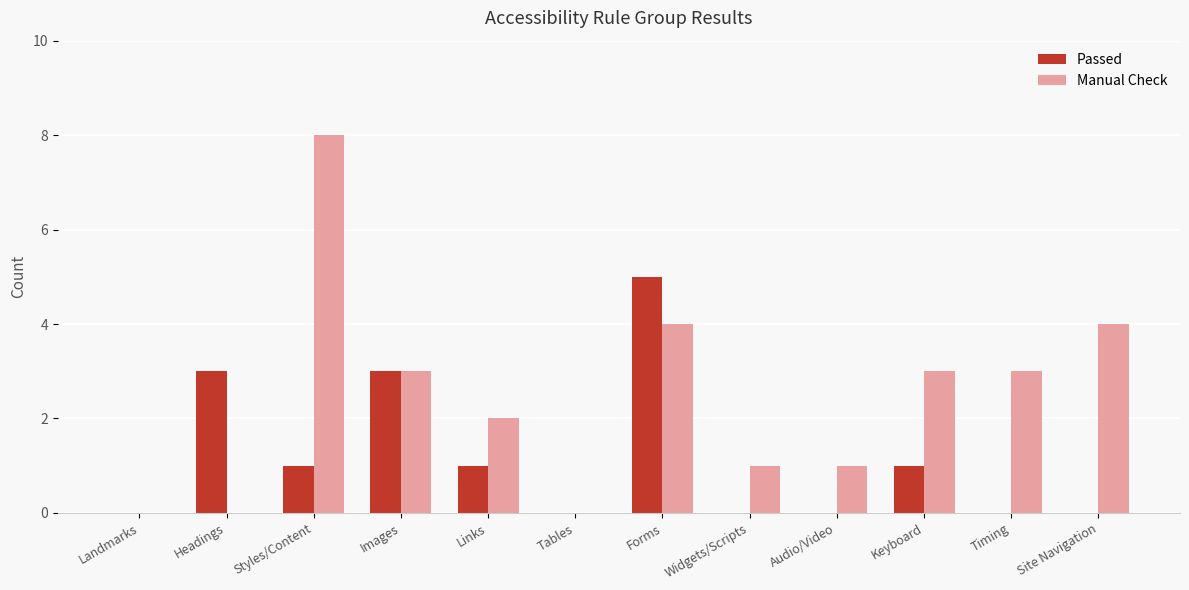

The value of Manual Check at Landmarks is 4. True or false?

False